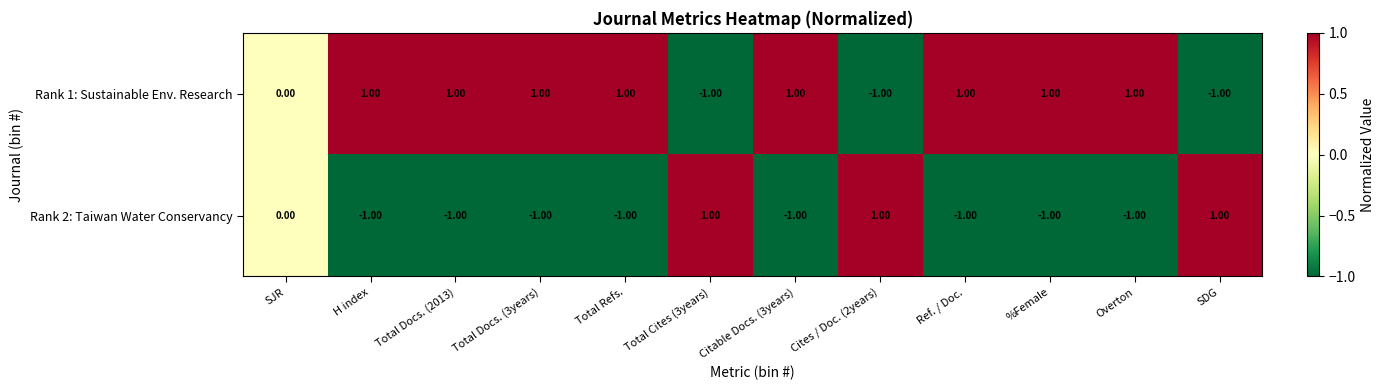

Rank the series at Total Cites (3years) from lowest to highest value.

Rank 1: Sustainable Env. Research, Rank 2: Taiwan Water Conservancy